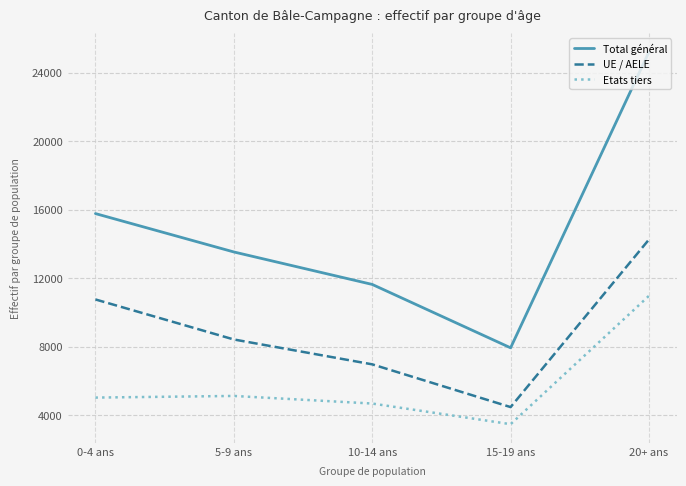

What value does the Total général series have at 5-9 ans, to the nearest 50?

13500